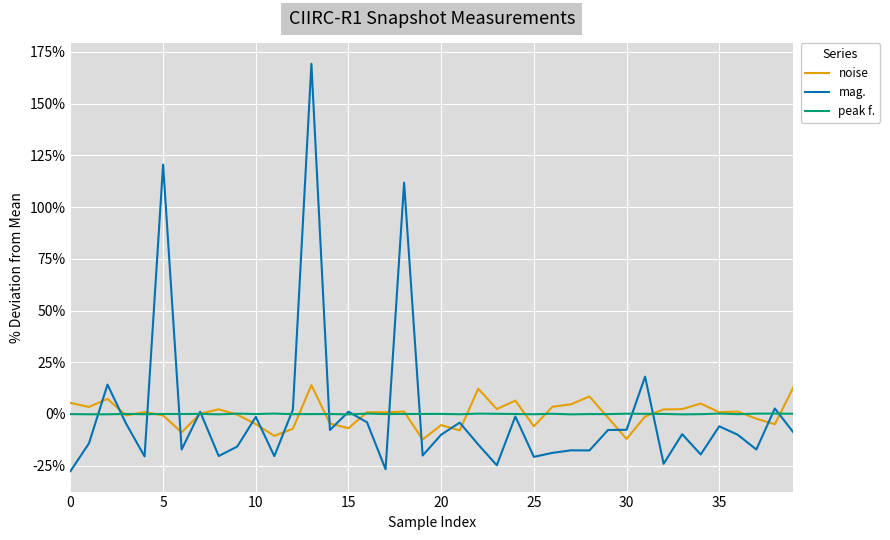

Which series has the largest range (max minus min)?

mag.